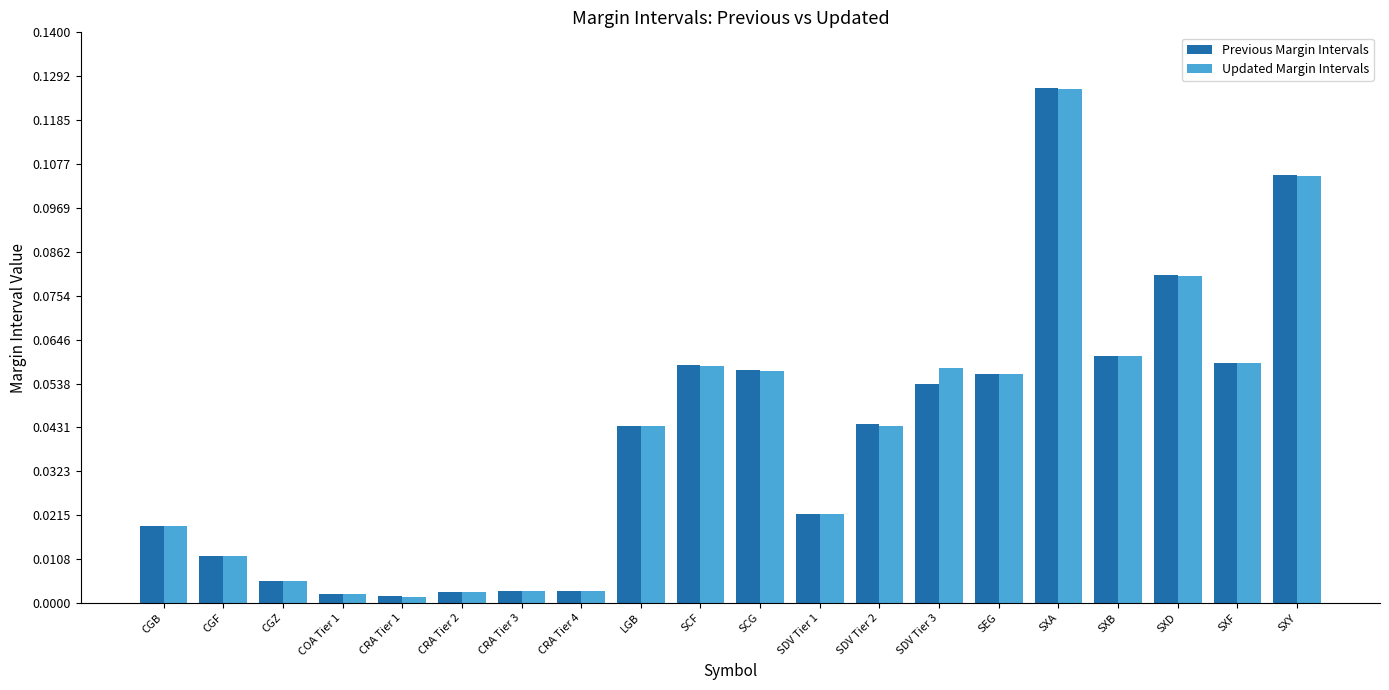

The value of Previous Margin Intervals at SDV Tier 2 is 0.1. True or false?

False